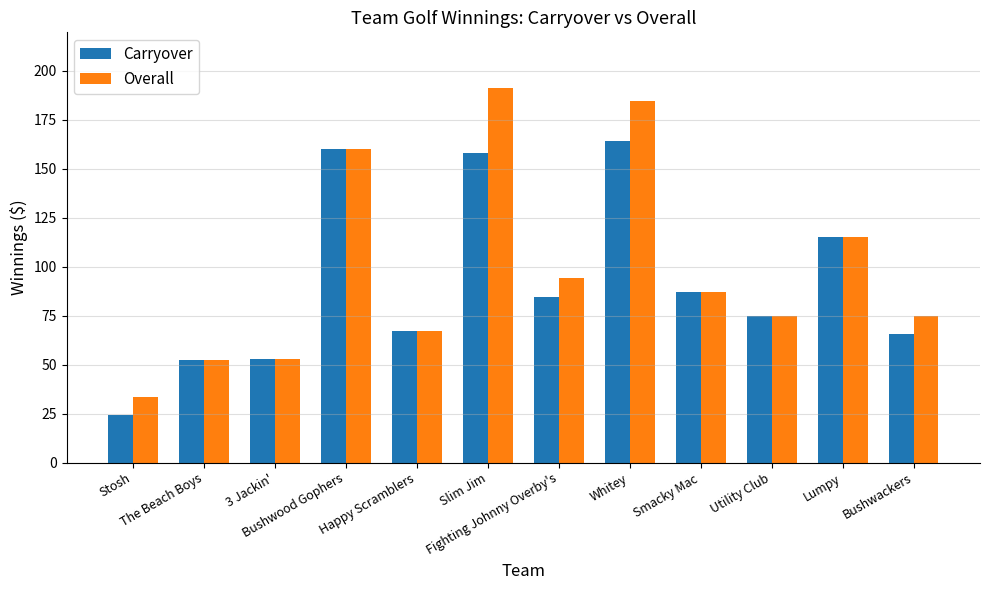

Which series has the largest total across all categories?

Overall